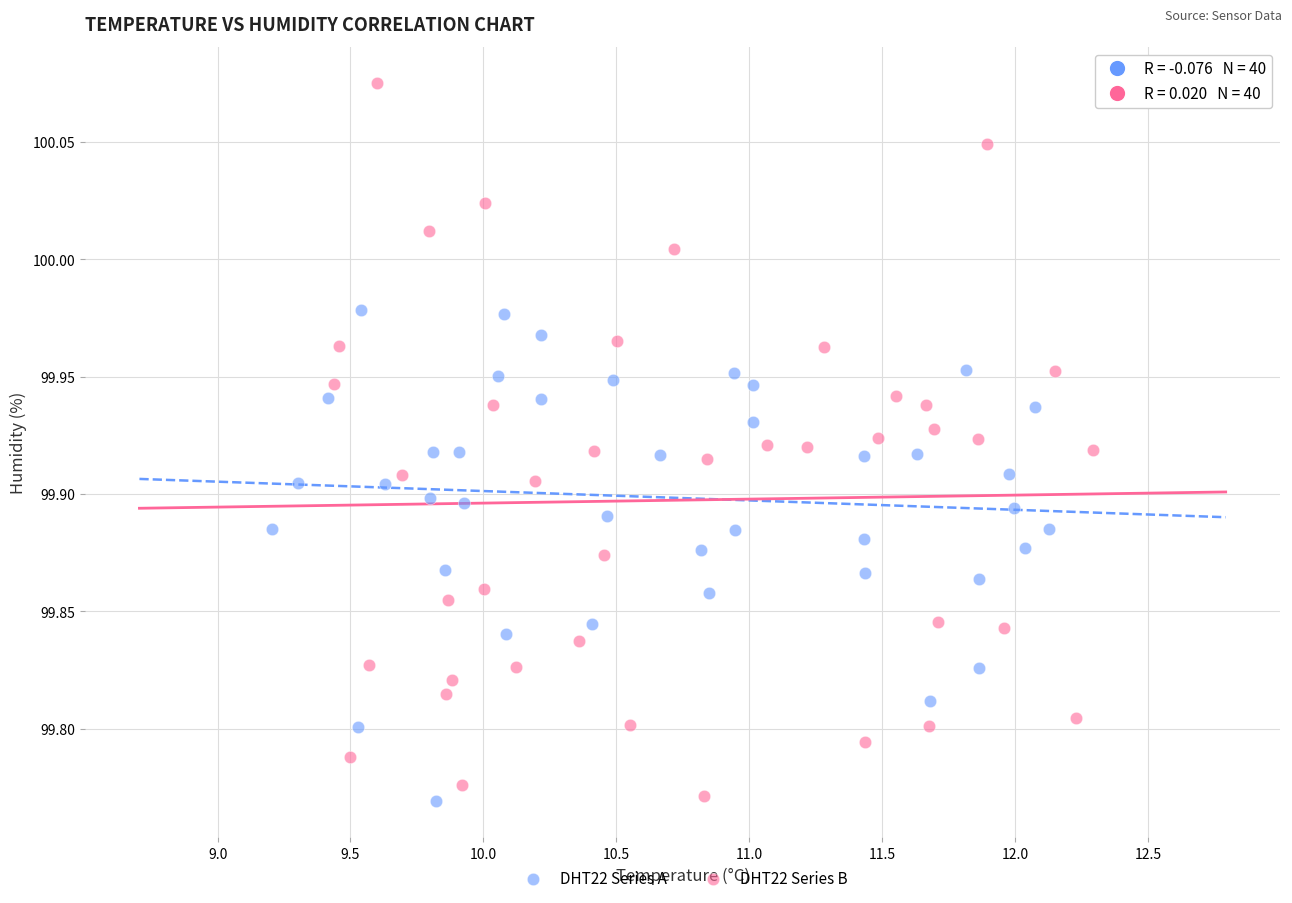

Which series has the widest spread of Y values?

DHT22 Series B